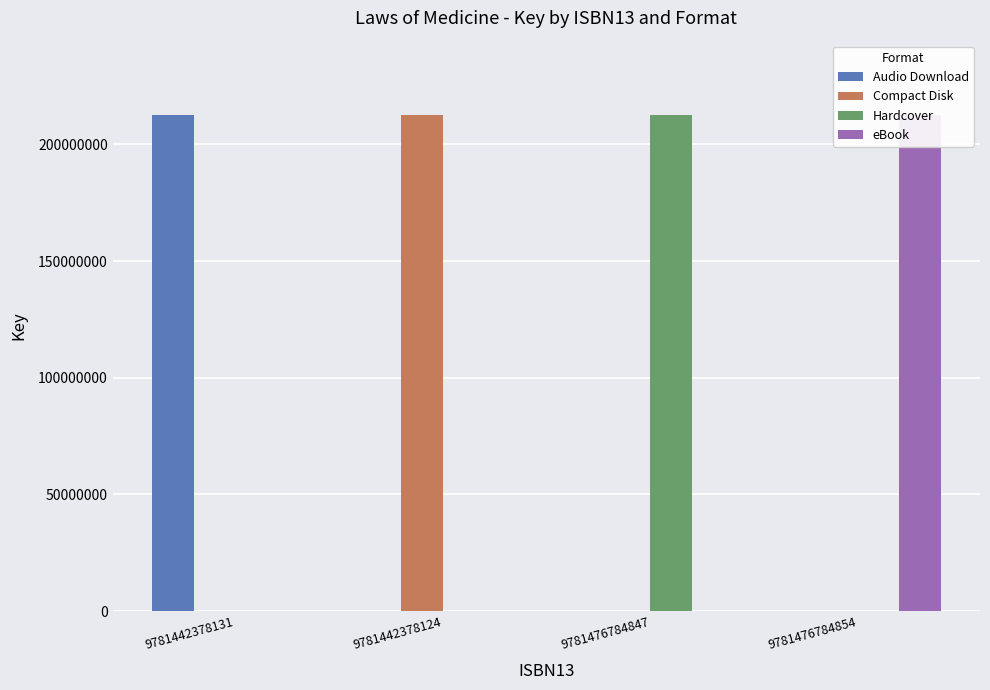

What position from the right is 9781476784847?

2